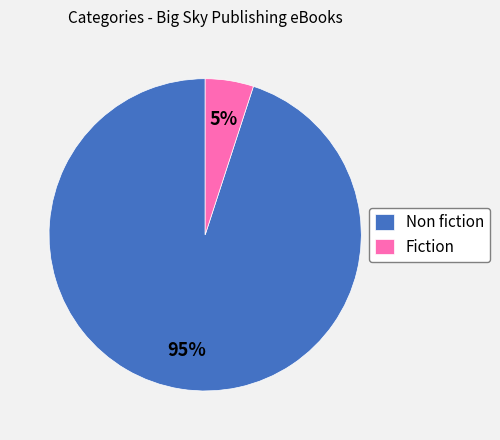

Rank the categories by value from lowest to highest.

Fiction, Non fiction